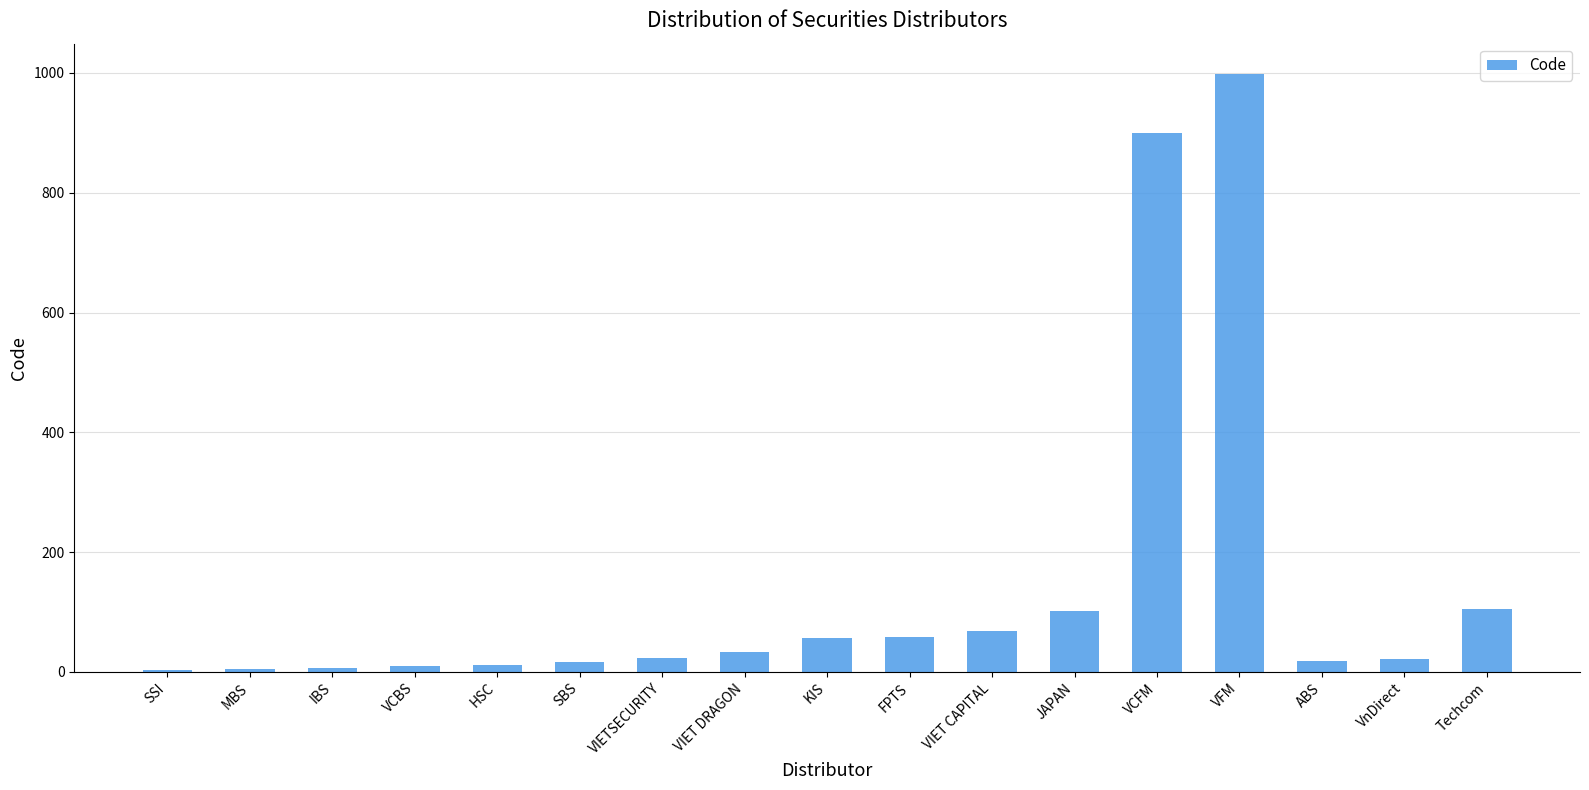

Are the bars horizontal?

No